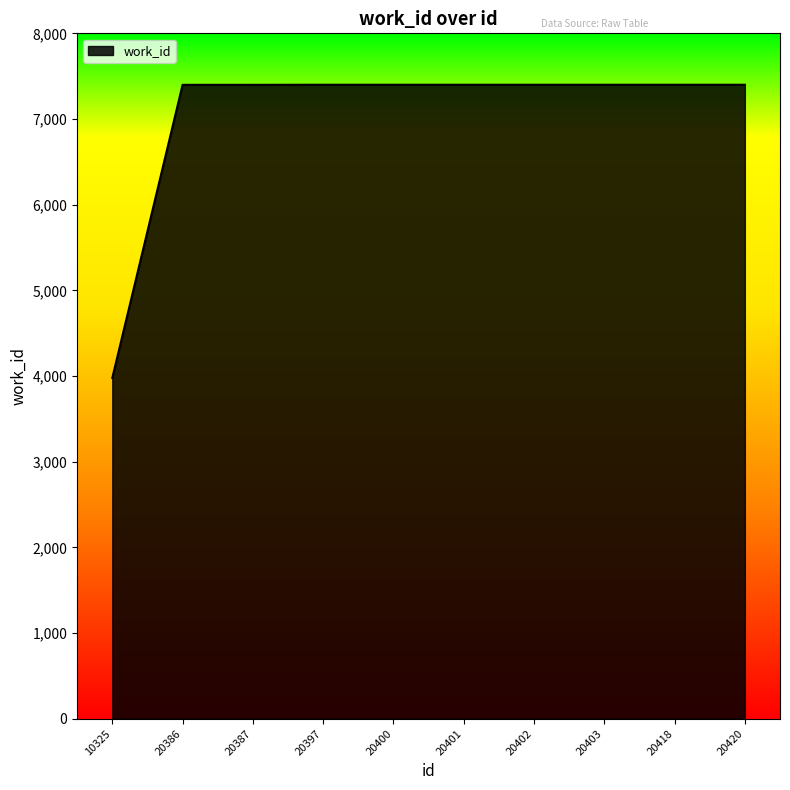

What is the ratio of the value at 20400 to the value at 20420?

1.0